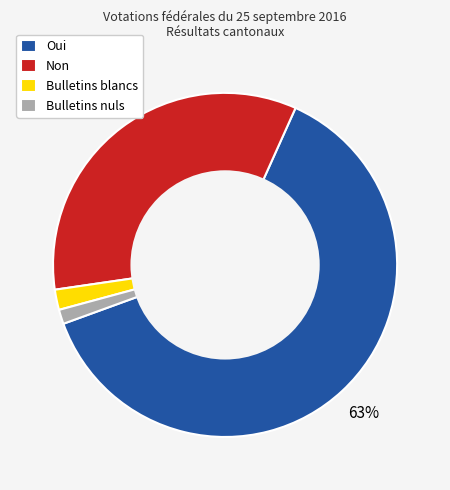

True or false: Oui accounts for 51% of the total.

False